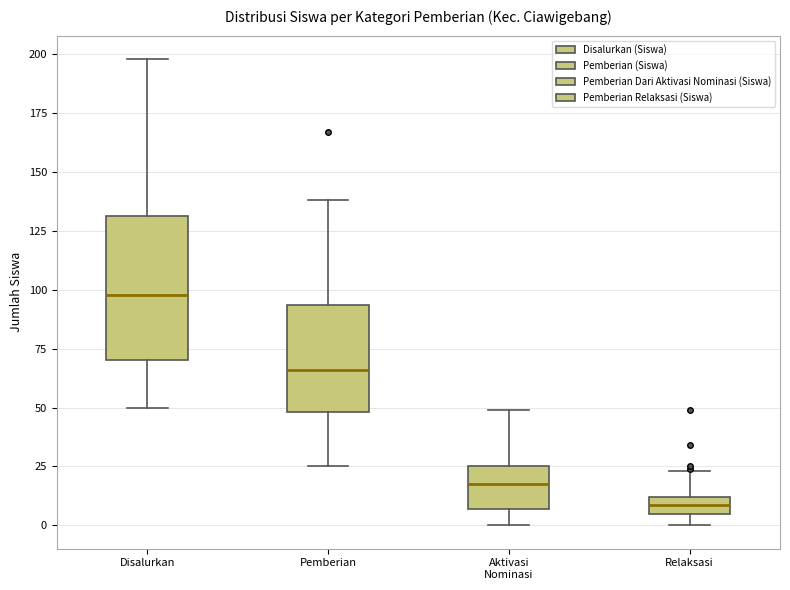

Which box's median line is the lowest?

Relaksasi